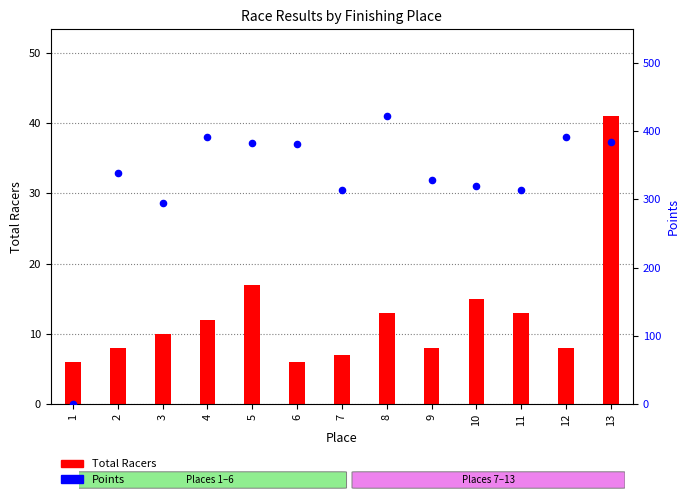

Which series reaches the maximum Y coordinate?

Points